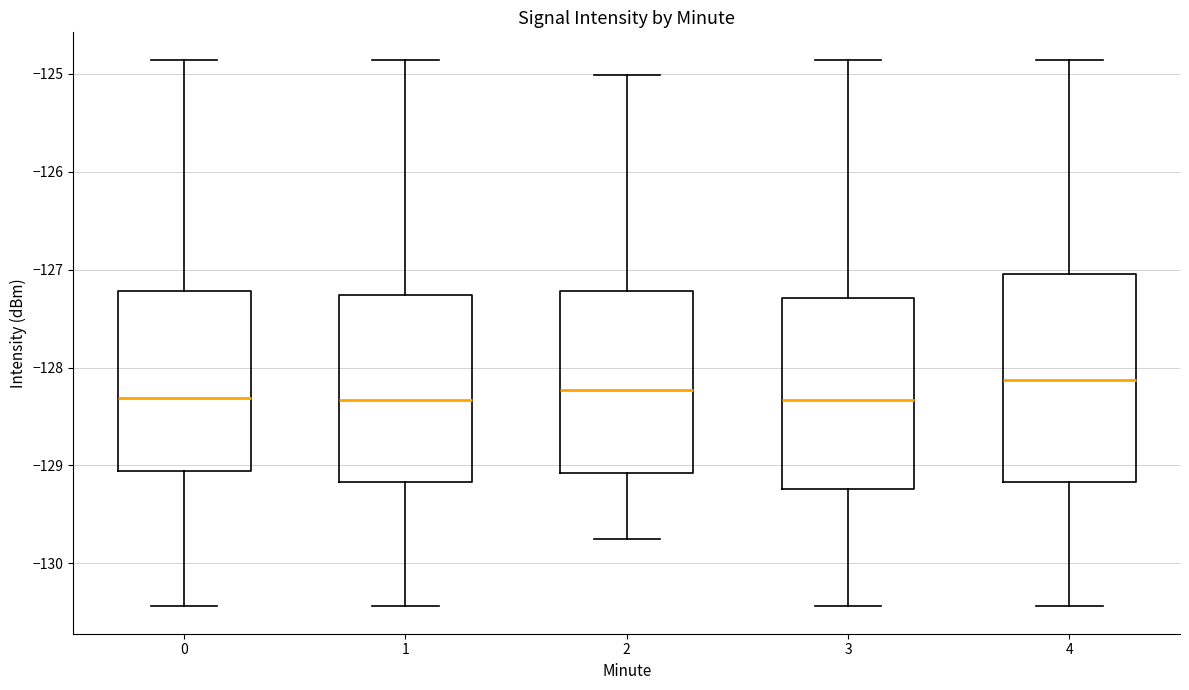

Which box's median line is the highest?

4